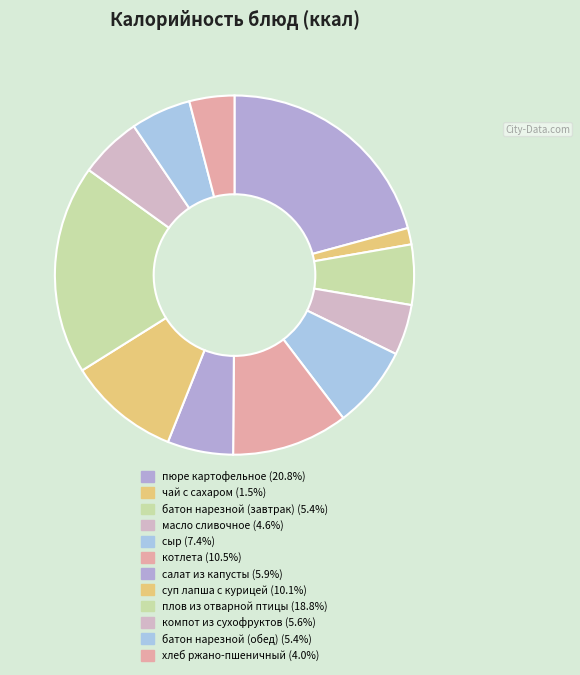

What percentage is the пюре картофельное slice, to the nearest percent?

21%